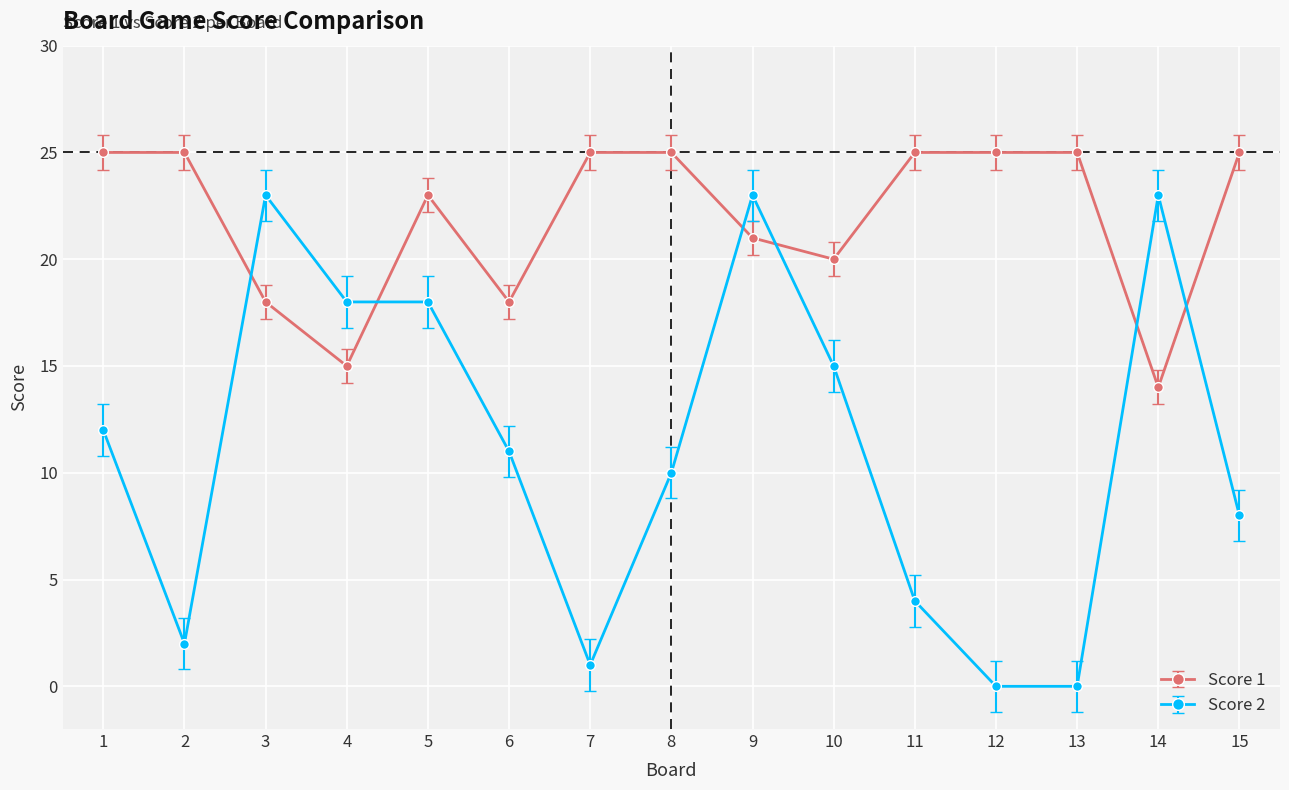

Which series ends up on top after the final intersection of Score 2 and Score 1?

Score 1